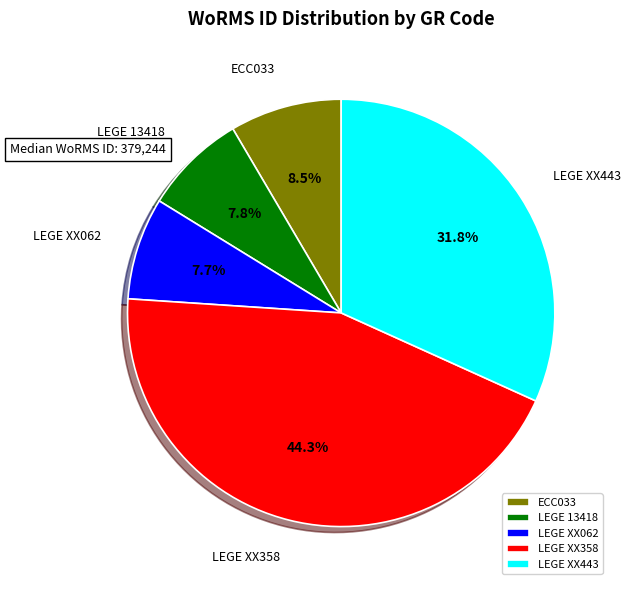

Do LEGE XX358 and ECC033 together represent more than half of the pie?

Yes